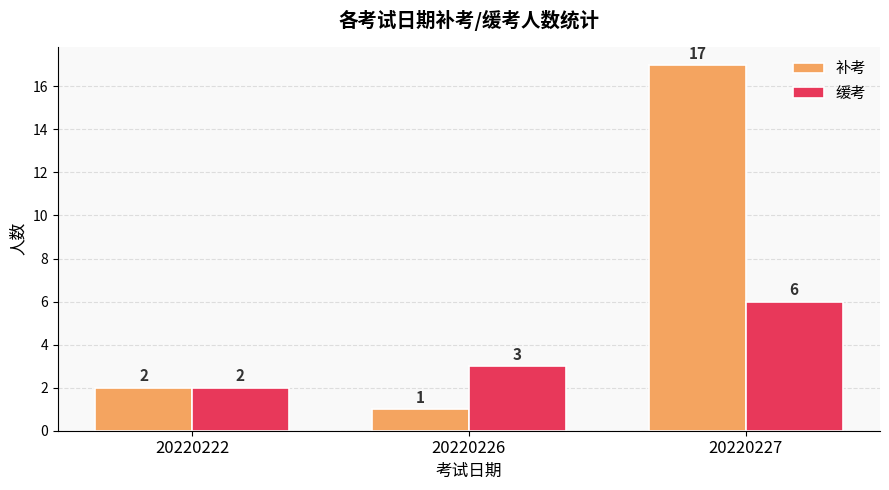

Between 20220226 and 20220227, which series saw the biggest shift?

补考